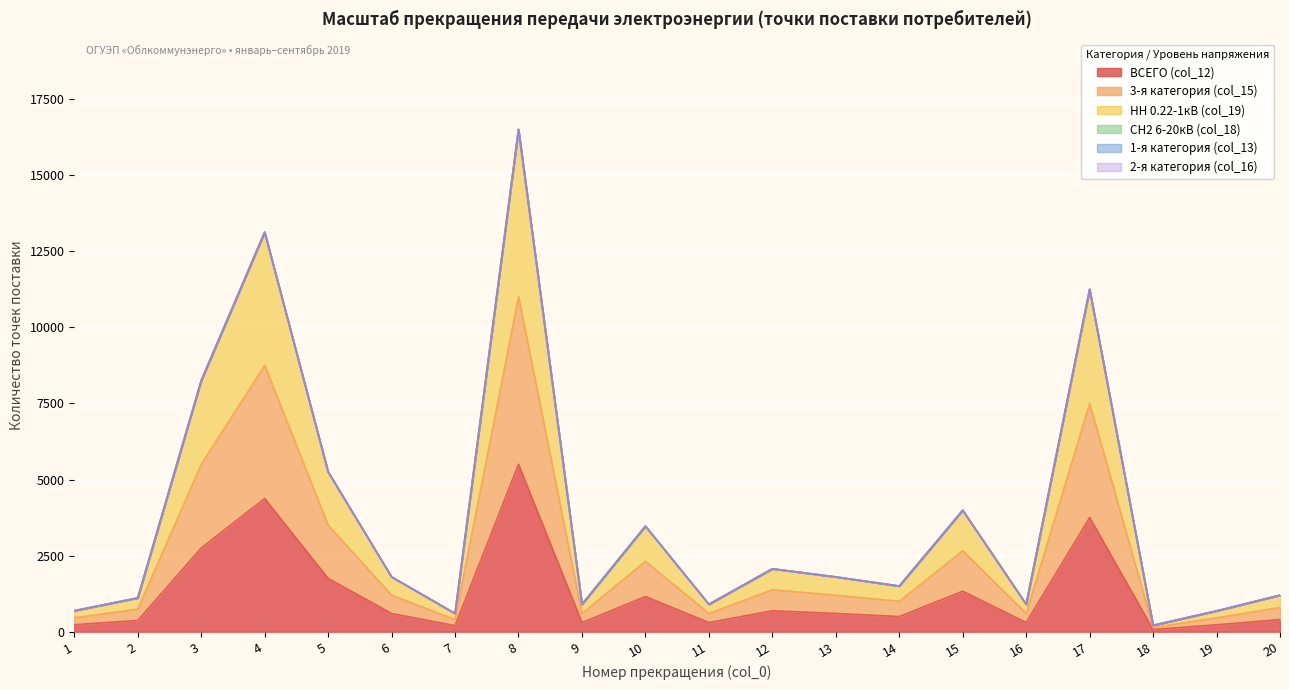

Which has a higher value, 5 or 18?

5